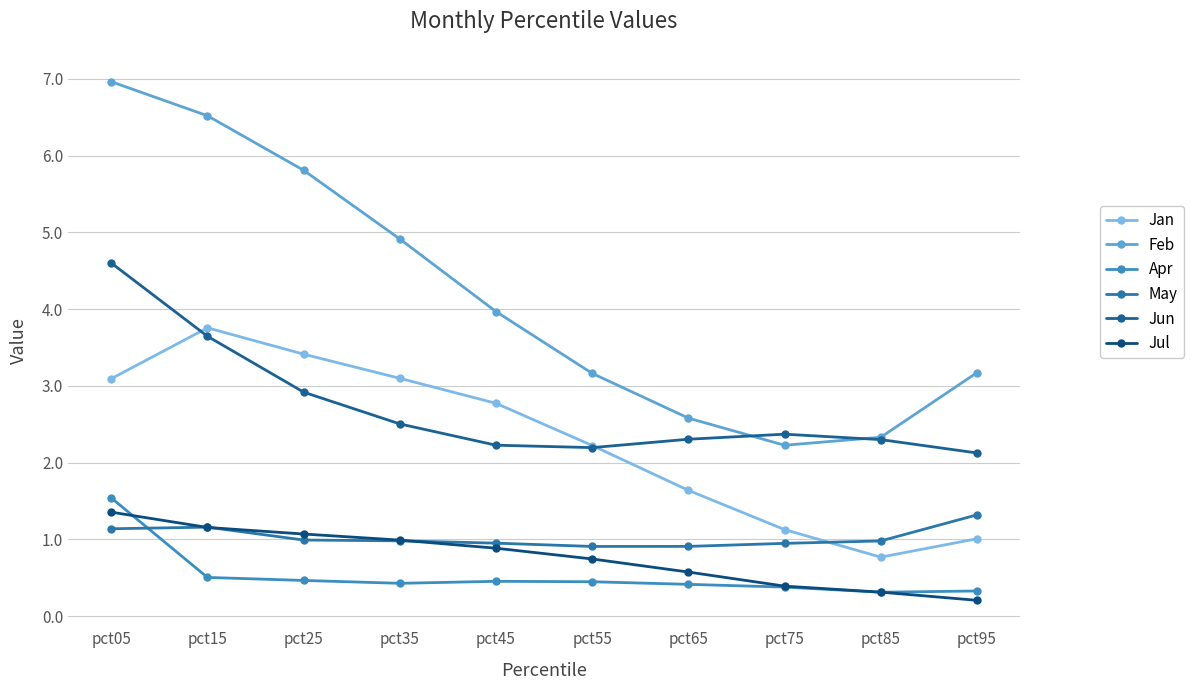

True or false: Jan and May cross at least once.

True